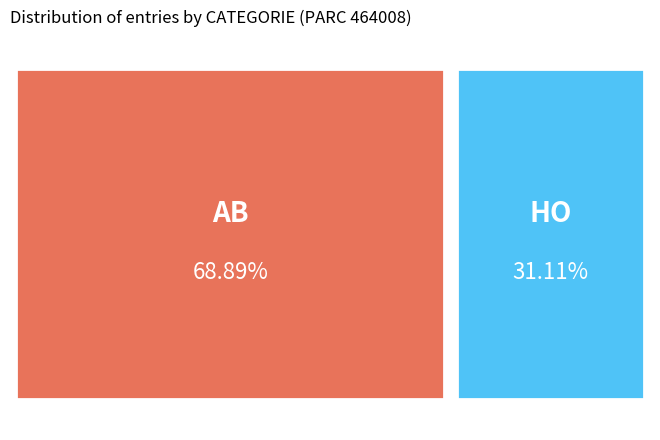

How many segments does this pie chart have?

2